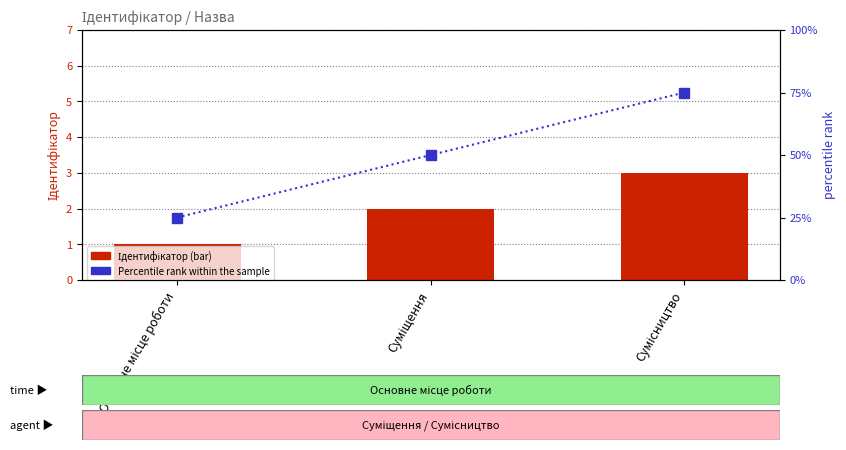

The Ідентифікатор series shows 2 at Суміщення. True or false?

True